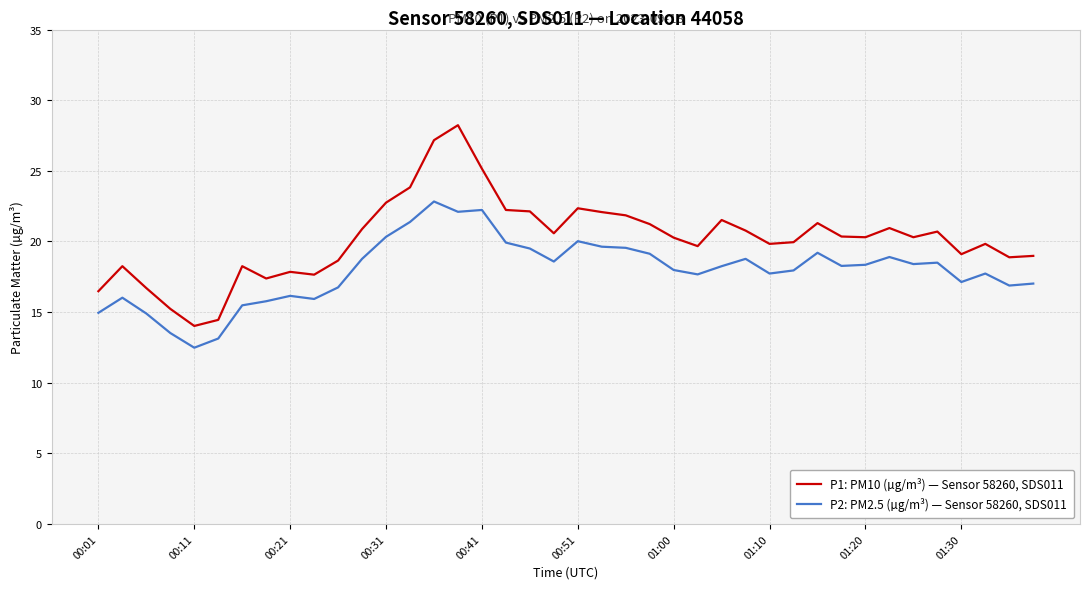

What are all the series names shown in the legend?

P1: PM10 (µg/m³) — Sensor 58260, SDS011, P2: PM2.5 (µg/m³) — Sensor 58260, SDS011